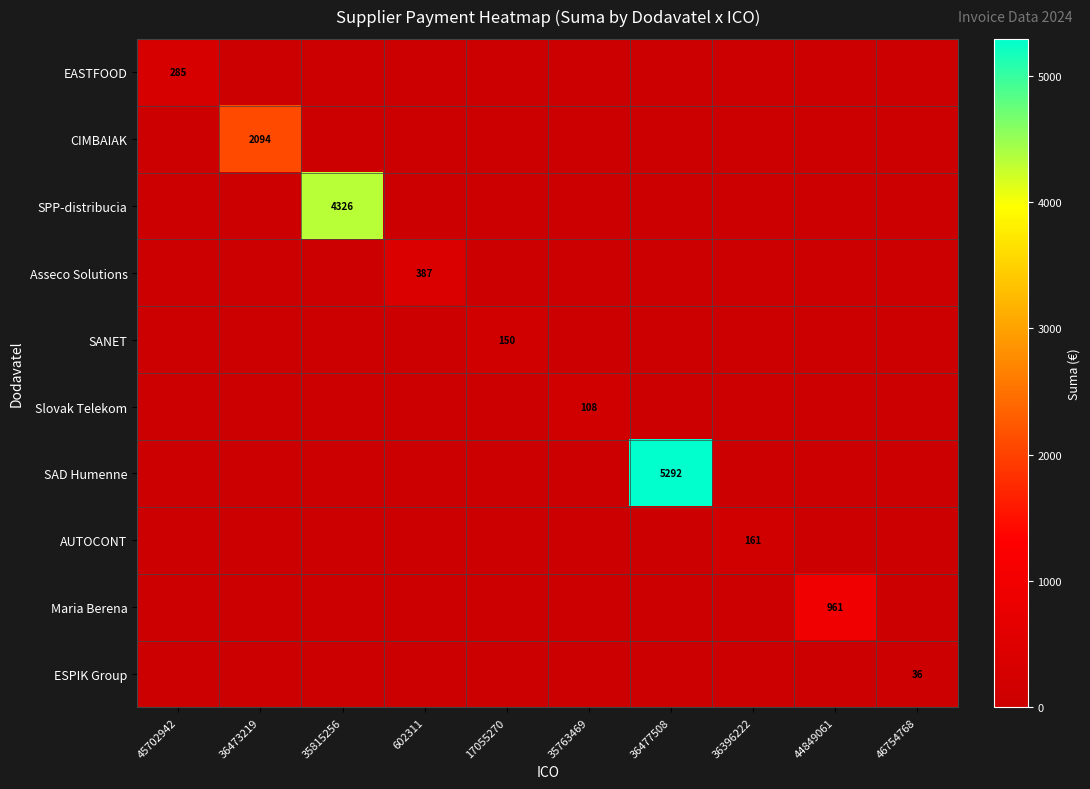

Between 602311 and 36396222, which series saw the biggest shift?

Asseco Solutions